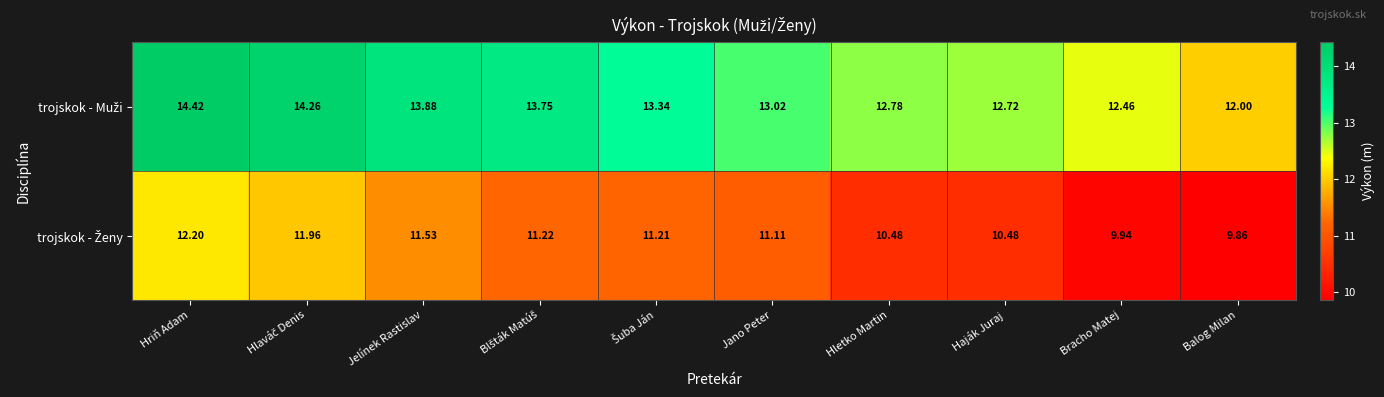

Which label corresponds to the largest value in the chart?

Hriň Adam